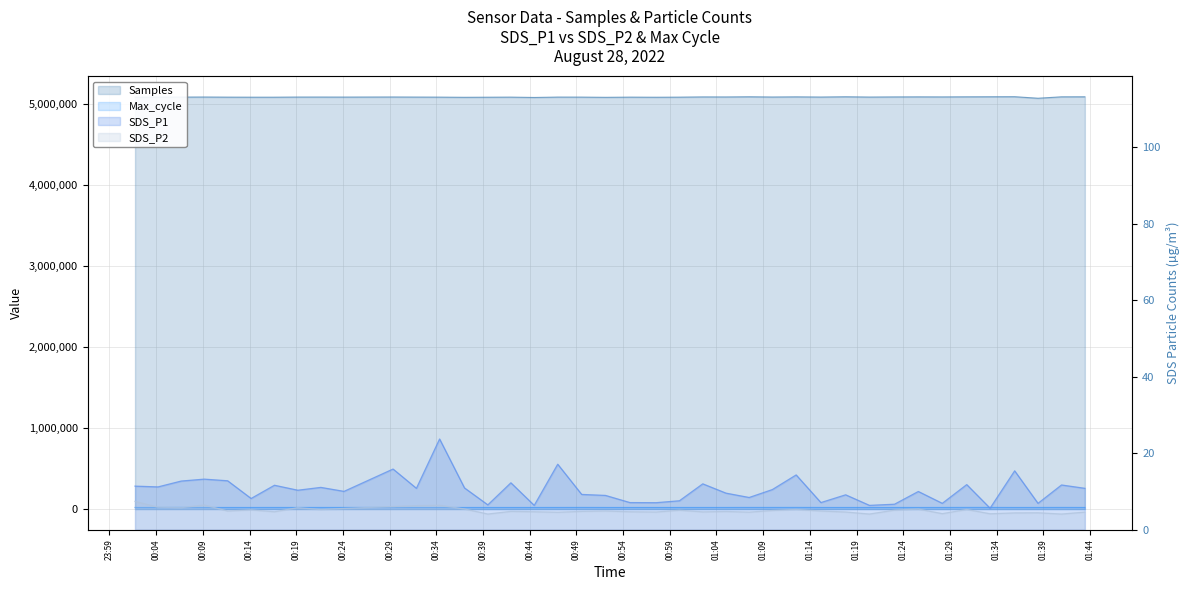

At how many categories does at least one series exceed 2073256?

40